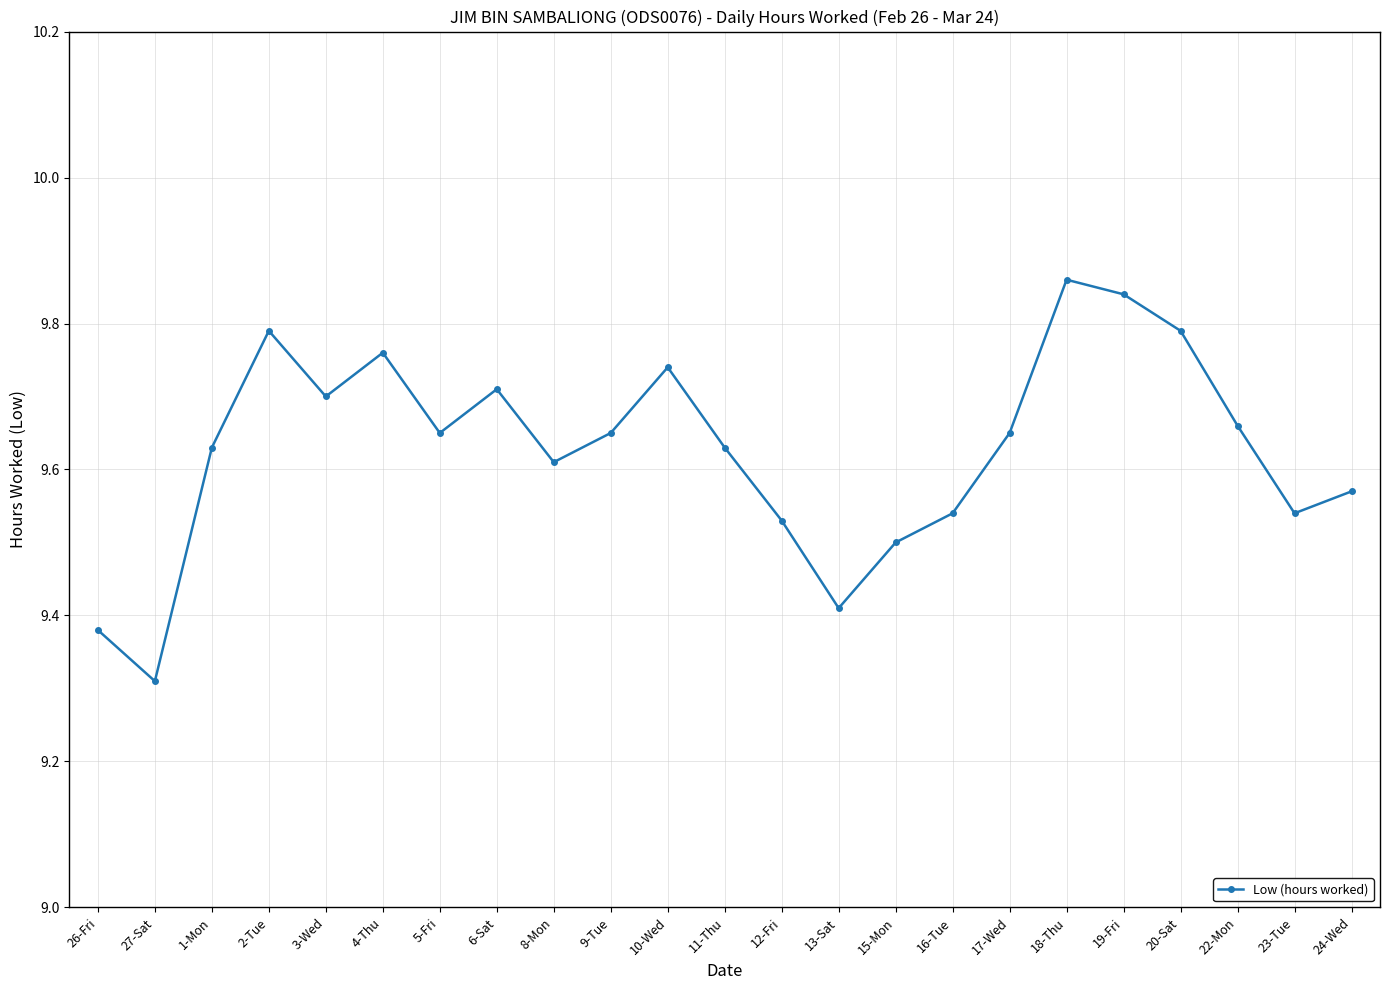

What is the smallest value displayed?

9.3